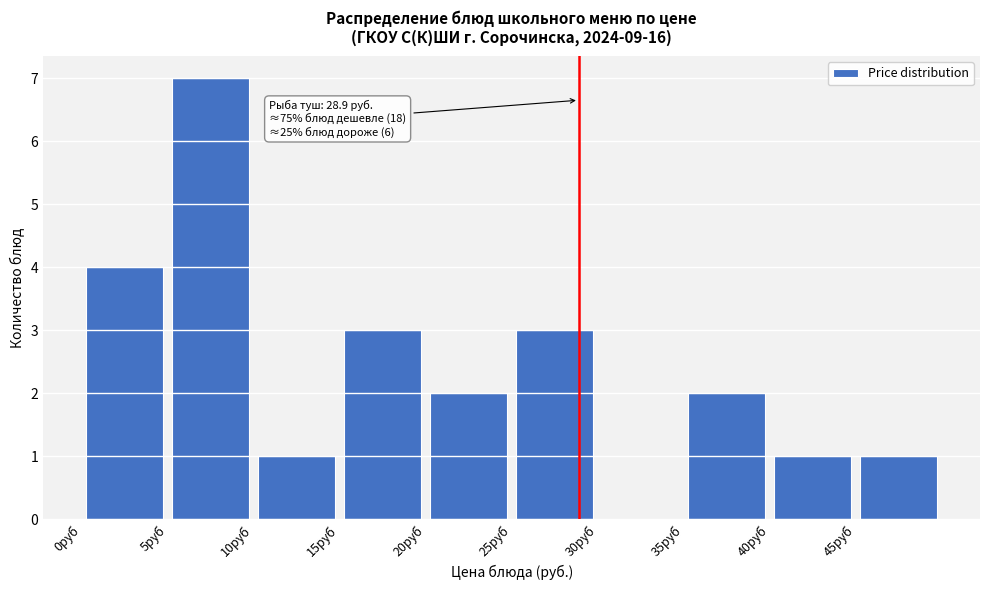

Which range on the x-axis has the tallest bar?

5 to 10